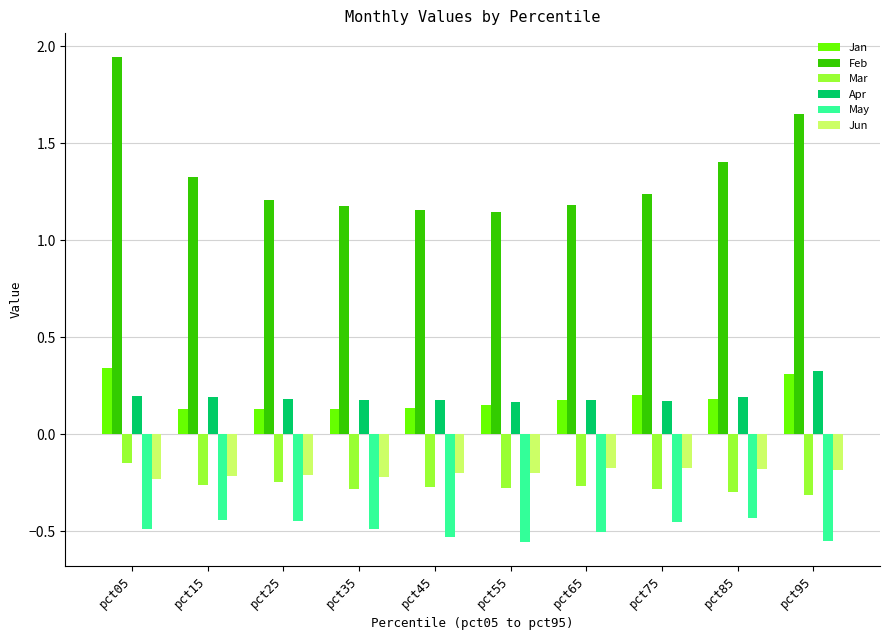

Which label corresponds to the largest value in the chart?

pct05